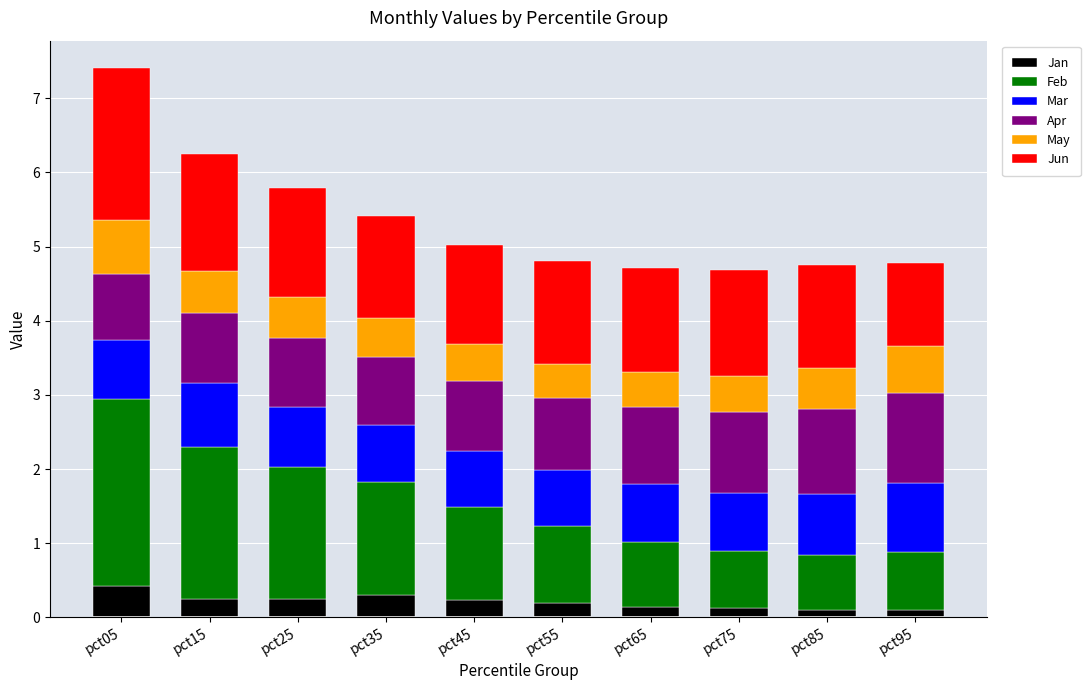

True or false: Jan has a value of 0.3 at pct35.

True